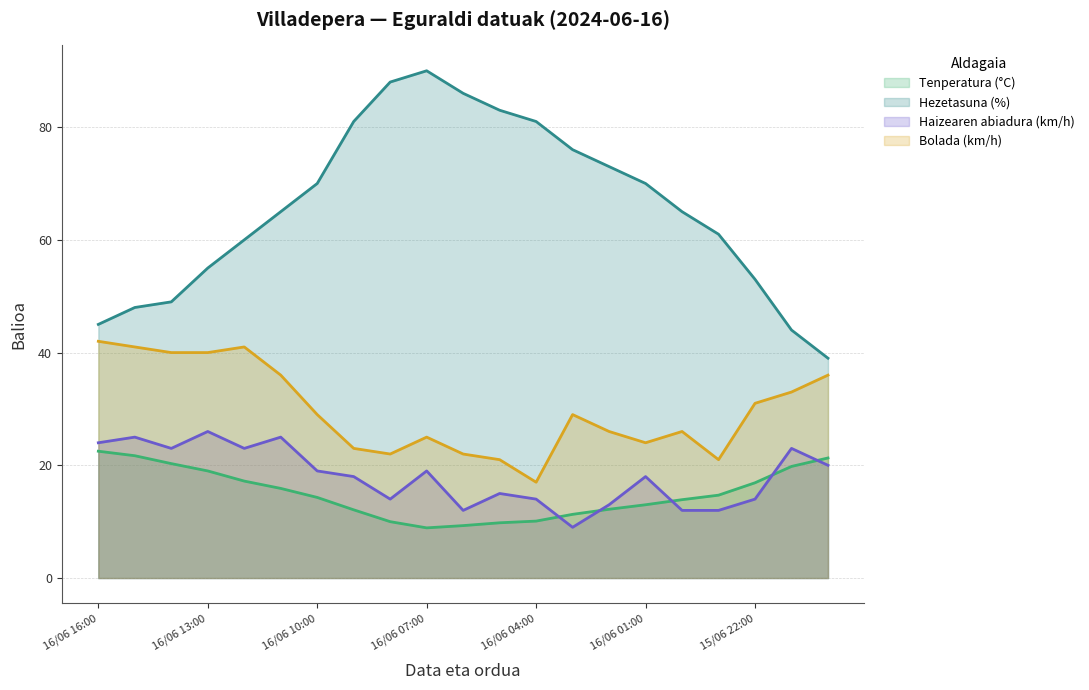

Which series has the largest total across all categories?

Hezetasuna (%)